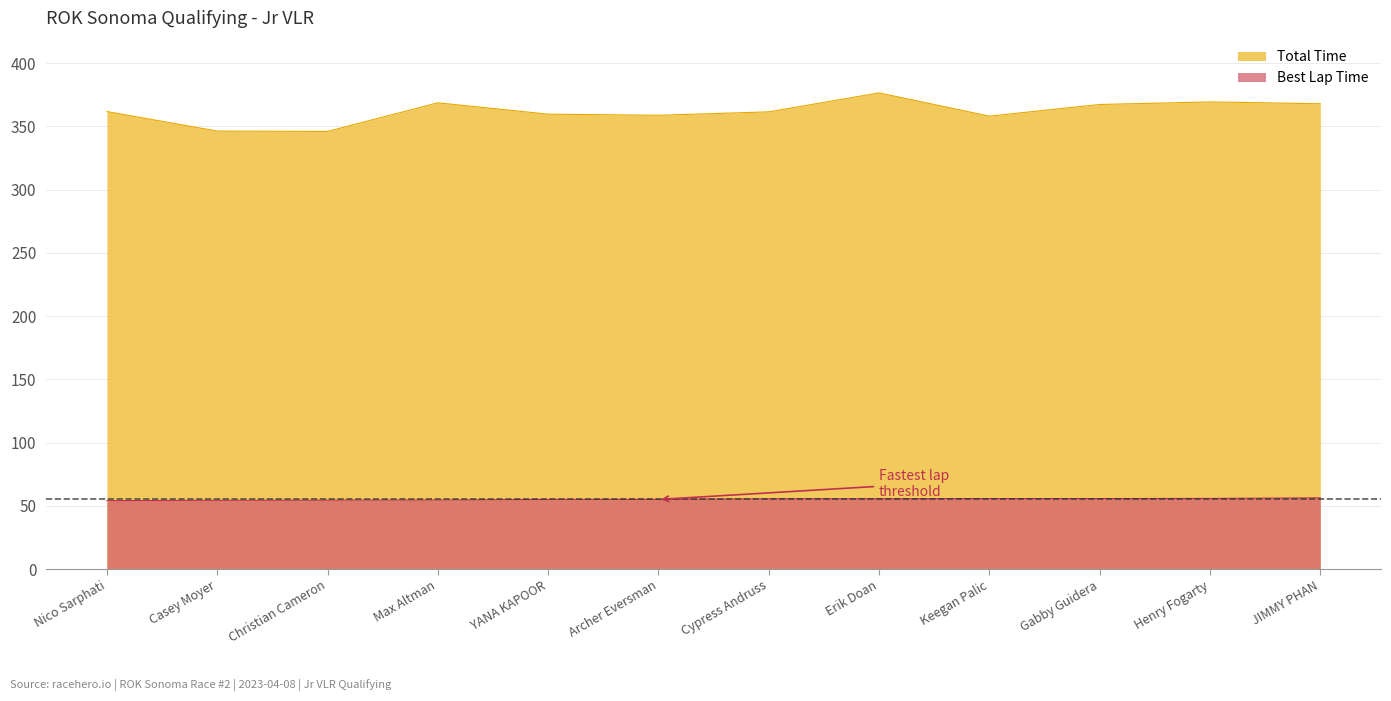

True or false: Best Lap Time and Total Time cross at least once.

False